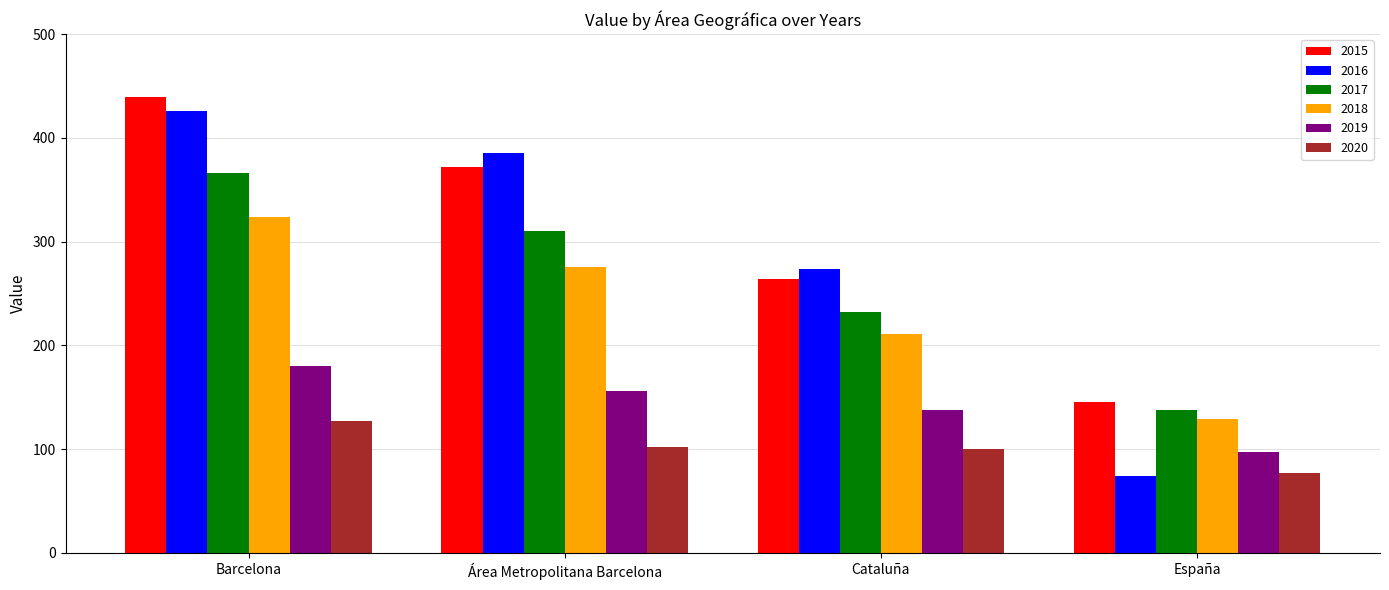

What is the label of the 1st bar from the left?

Barcelona